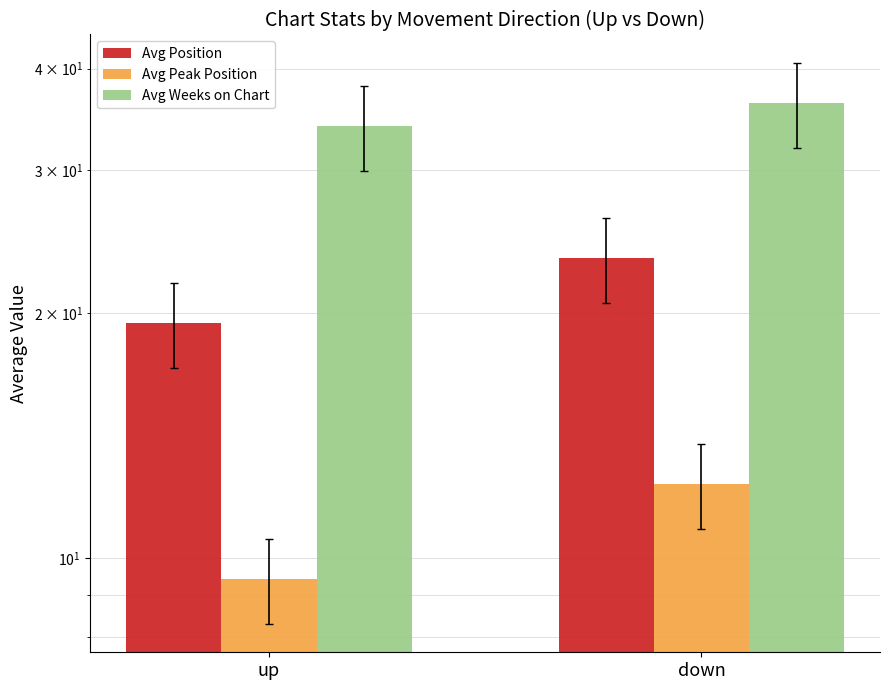

What is the minimum value shown in the chart?

9.4